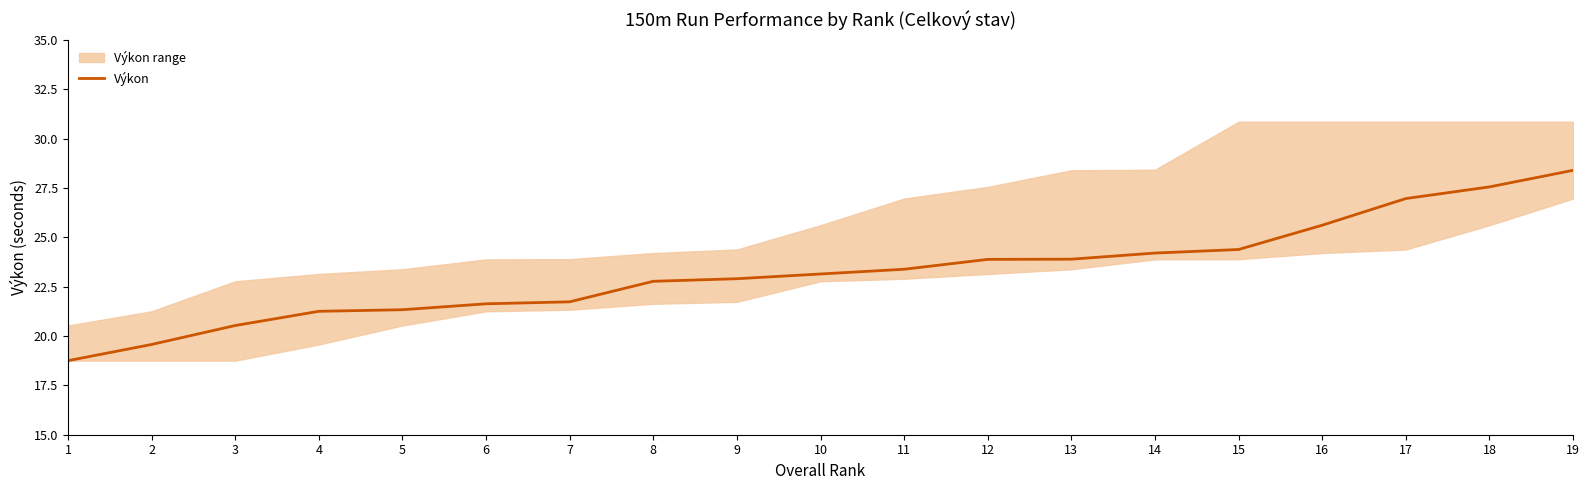

What is the sum of the values at 12 and 8?

46.6